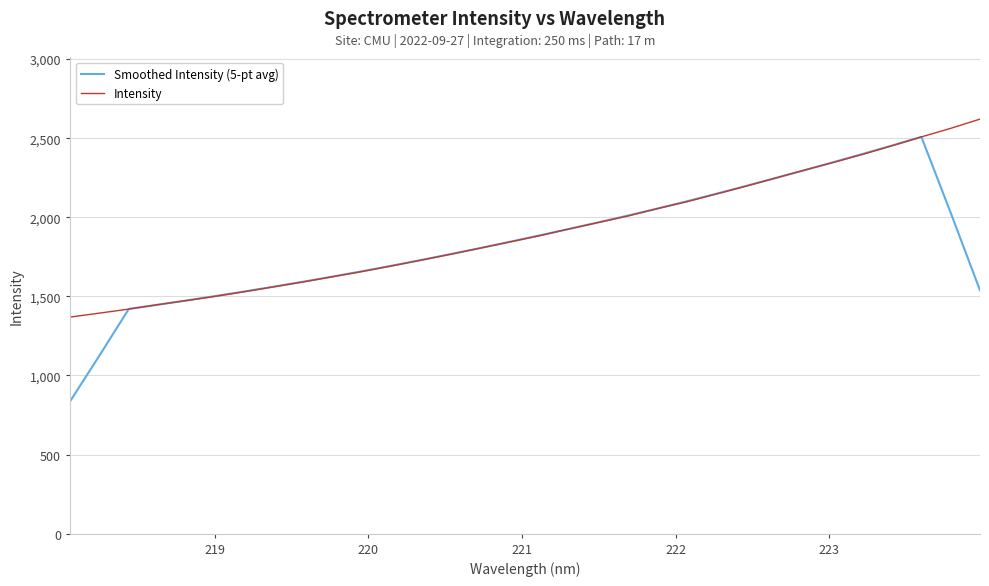

Which series has the largest range (max minus min)?

Smoothed Intensity (5-pt avg)